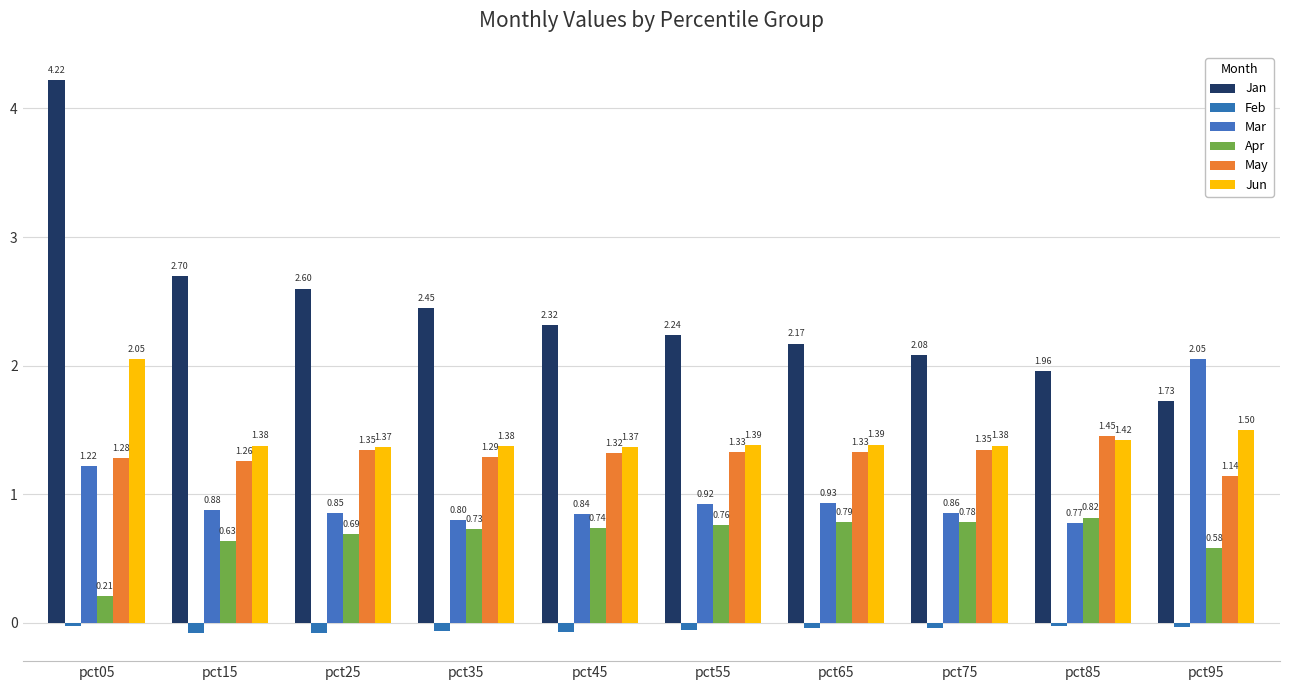

What is the minimum value for Feb?

-0.1